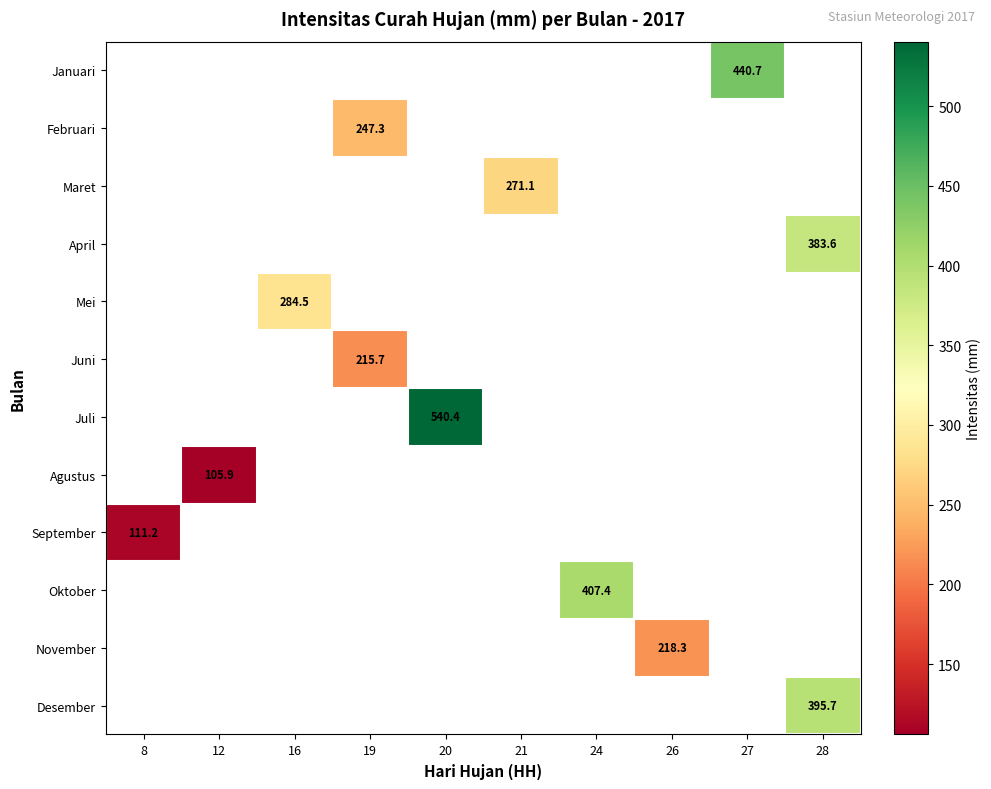

Is it true that Juli equals 348.9 at 20?

False